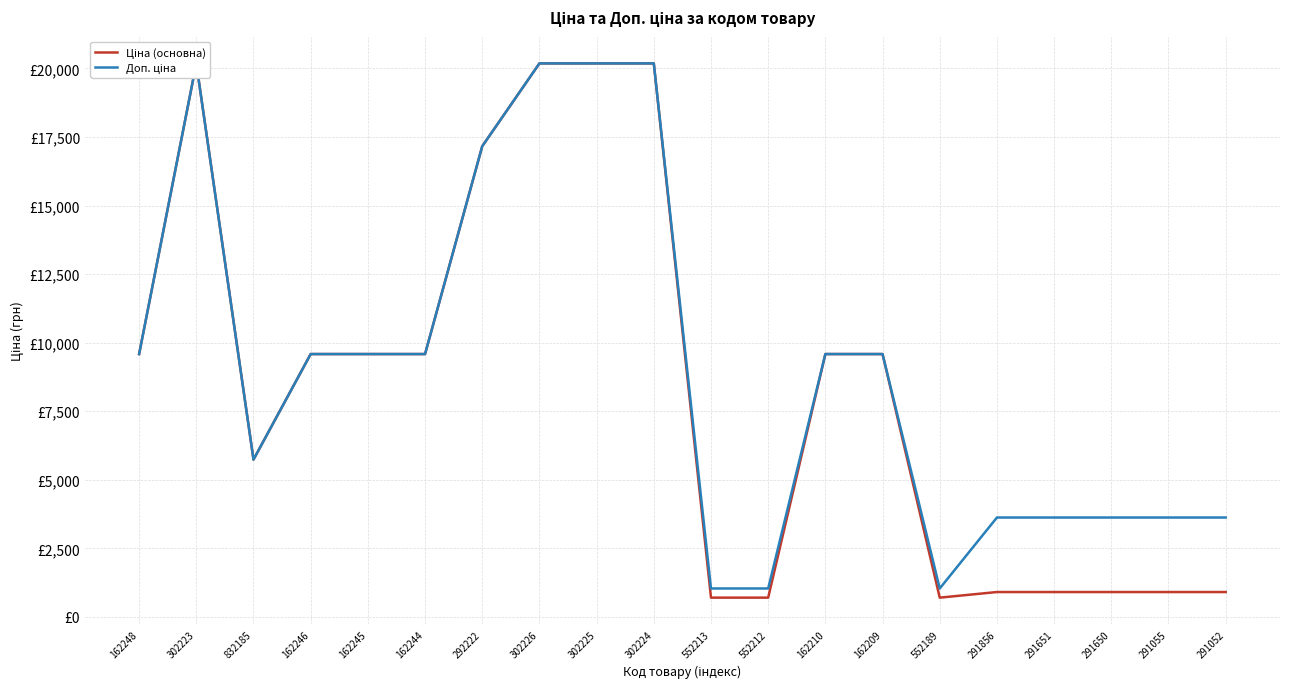

What position from the left is 291856?

16